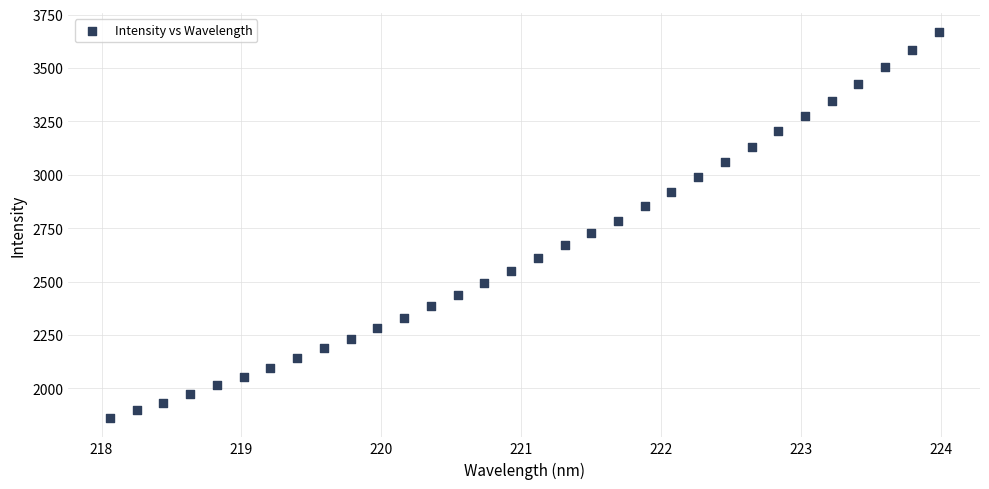

What is the range of Y values (max minus min)?

1806.3